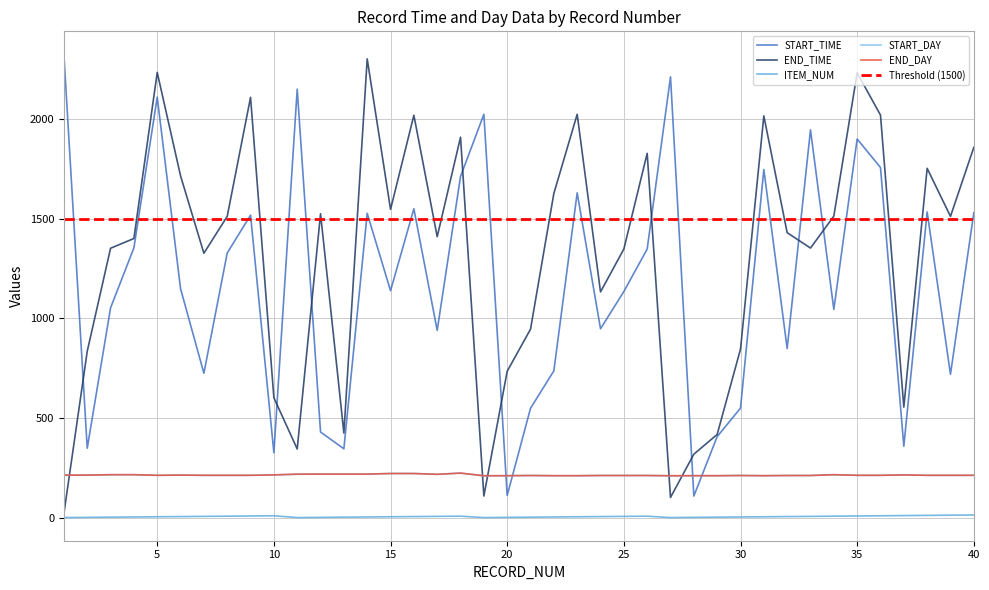

True or false: END_TIME has more than 1 points higher than both neighbors.

True